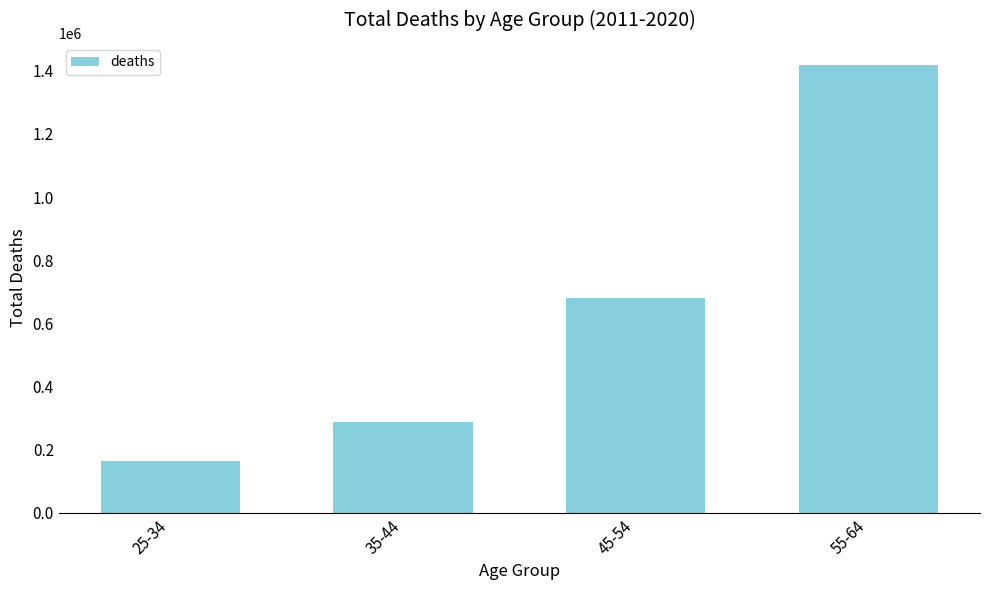

The chart shows a value of 488261 at 35-44. True or false?

False